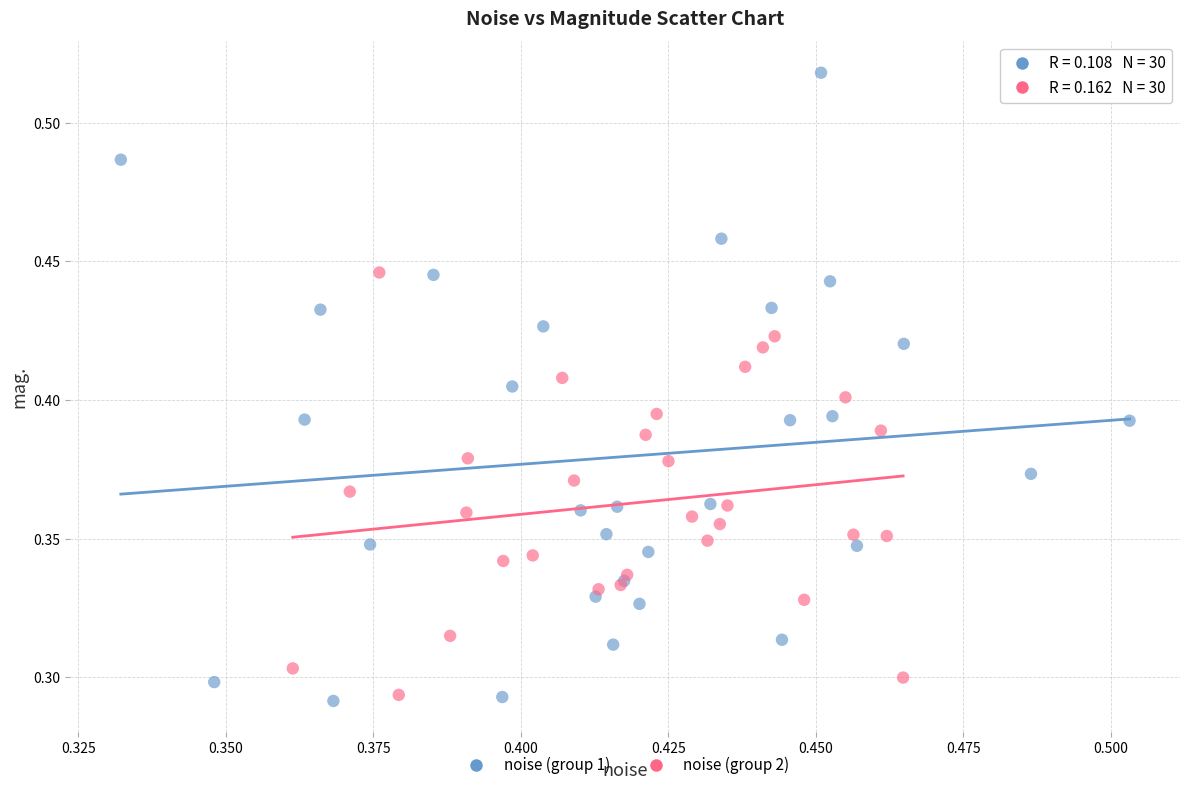

Which series contains the highest Y value?

noise (group 1)